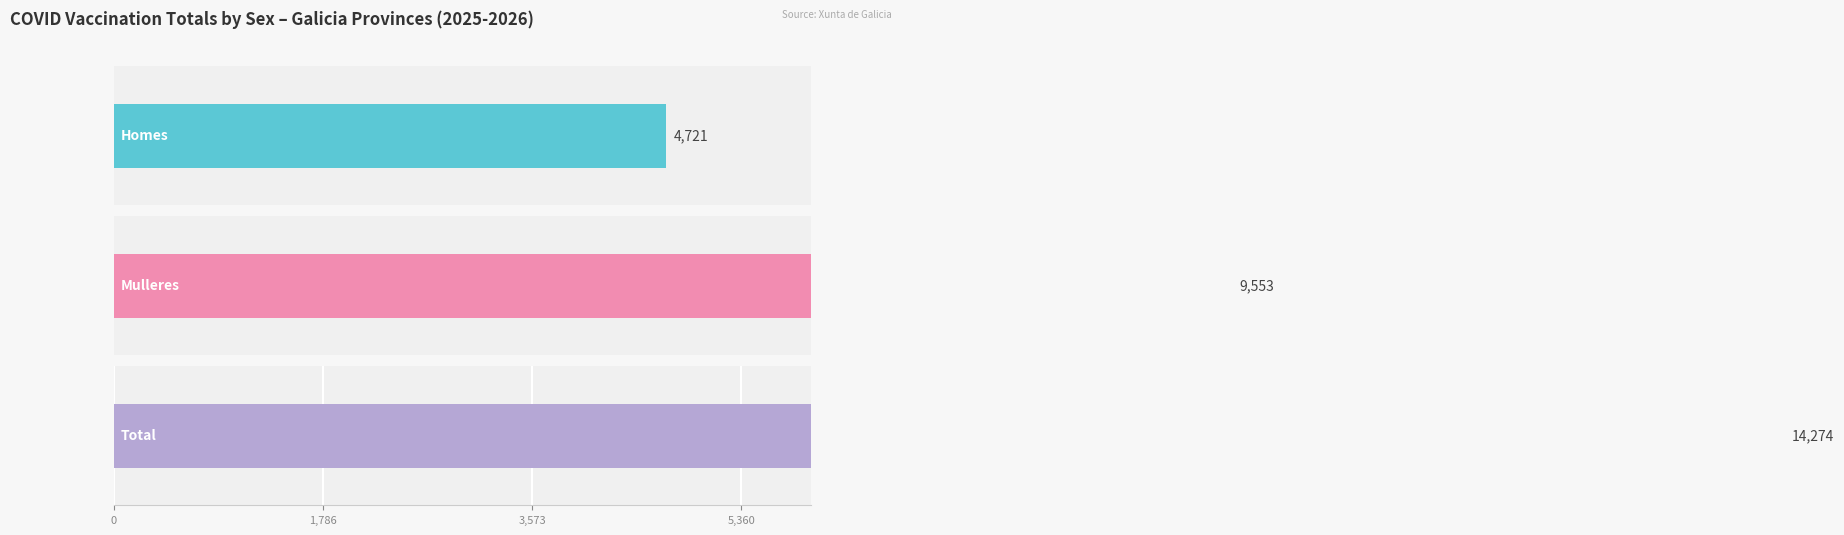

At how many categories does at least one series exceed 2946?

3